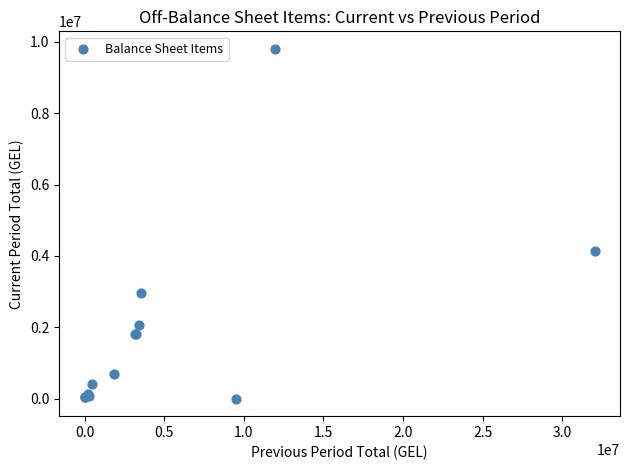

What Y value in the scatter plot is closest to 4901850?

4126988.4